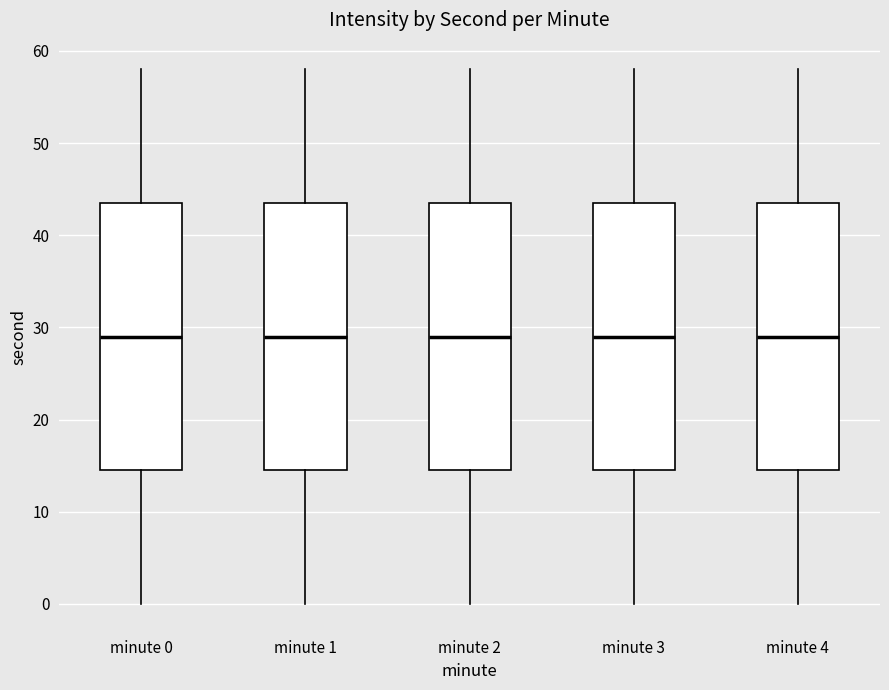

Reading left to right, transcribe this box plot: for each box, give where its median line is, the range the box spans, and where its two whiskers end, as read against the y-axis. The values are not printed on the chart, so give them approximately, as read against the axis.

minute 0: median 29, box 15 to 44, whiskers 0 to 58
minute 1: median 29, box 15 to 44, whiskers 0 to 58
minute 2: median 29, box 15 to 44, whiskers 0 to 58
minute 3: median 29, box 15 to 44, whiskers 0 to 58
minute 4: median 29, box 15 to 44, whiskers 0 to 58